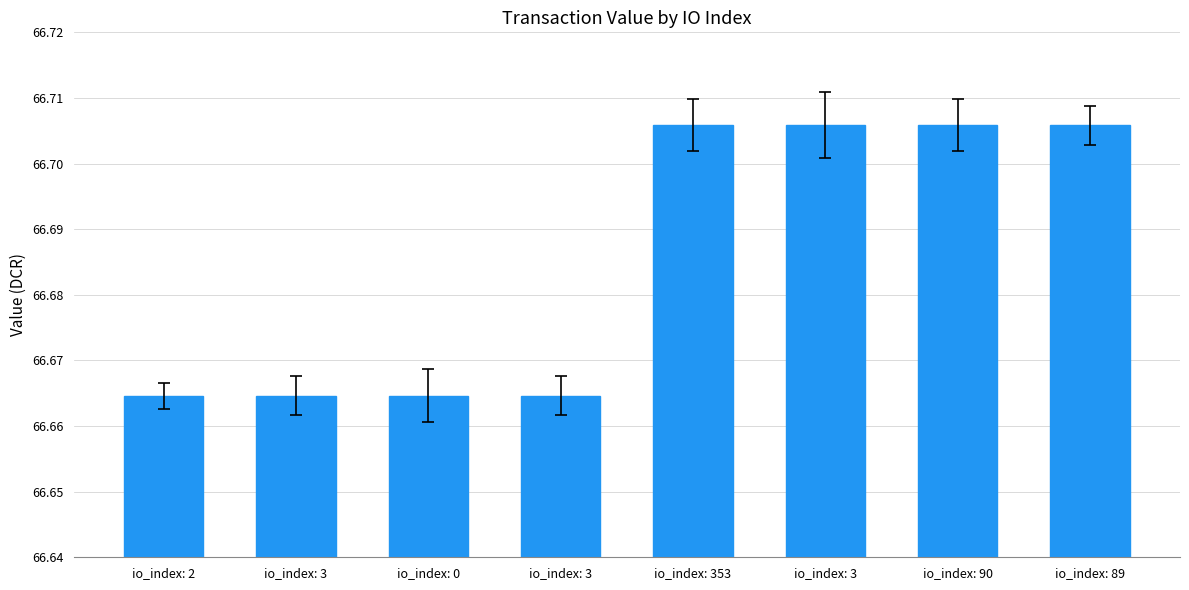

What is the label of the 6th bar from the right?

io_index: 0